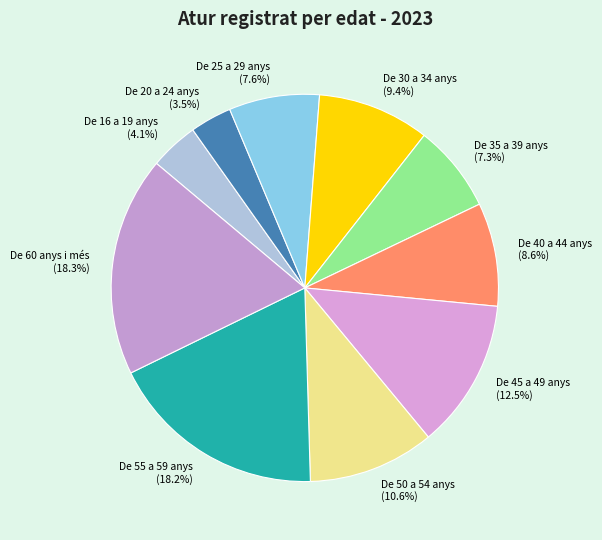

To the nearest percent, what is the difference between the largest and smallest slice percentages?

15%